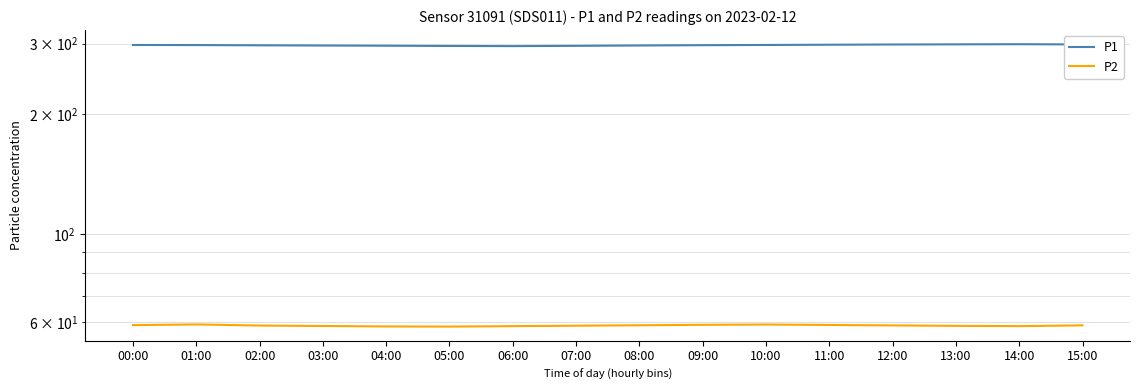

Reading right to left, extract all data points from this chart.

P1: 298.7	299.1	298.9	298.6	298.2	297.8	297.4	296.9	296.3	295.8	296.1	296.5	296.9	297.2	297.6	297.8
P2: 59.0	58.7	58.8	59.0	59.1	59.2	59.1	59.0	58.9	58.7	58.5	58.6	58.8	58.9	59.3	59.0